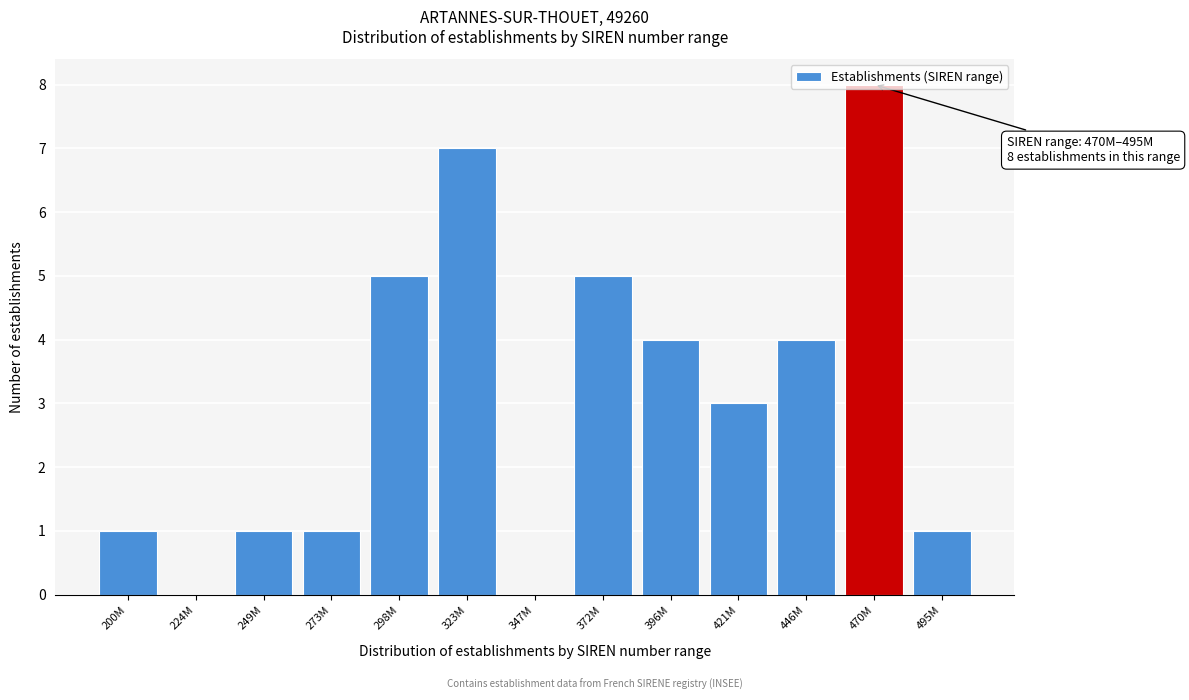

What is the approximate value at 396M?

4